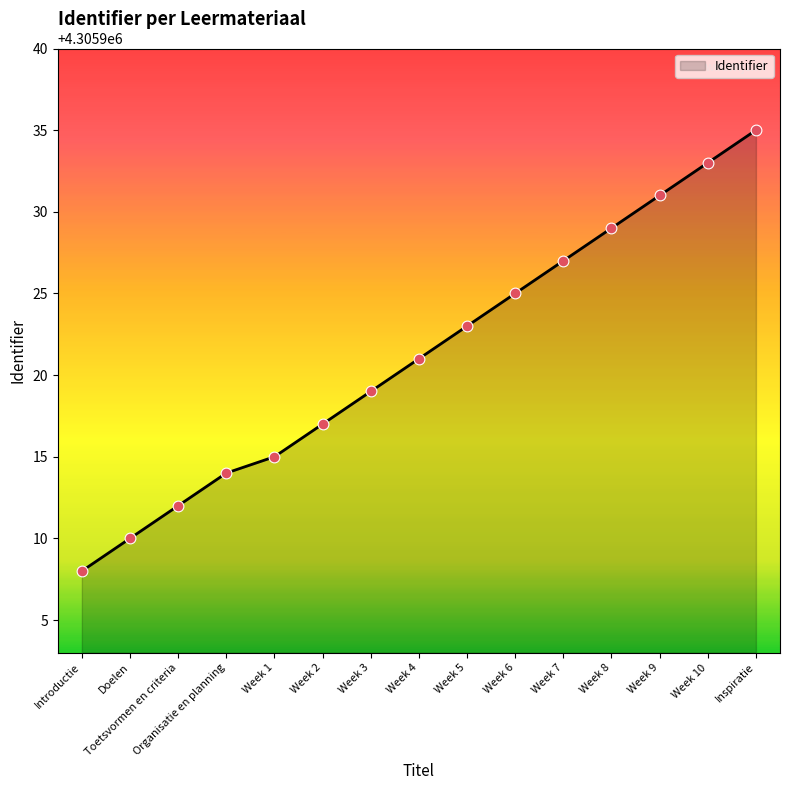

Which has a higher value, Week 5 or Inspiratie?

Inspiratie